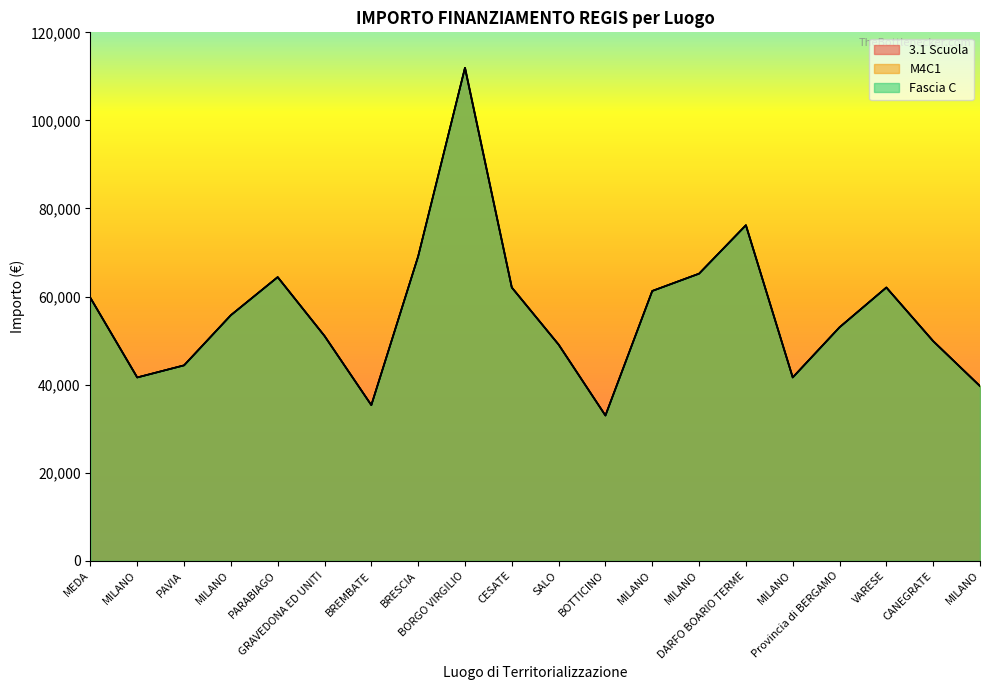

What is the minimum value shown in the chart?

32995.5